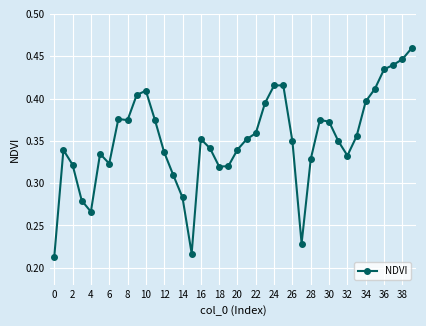

True or false: there are more than 2 points higher than both neighbors.

True